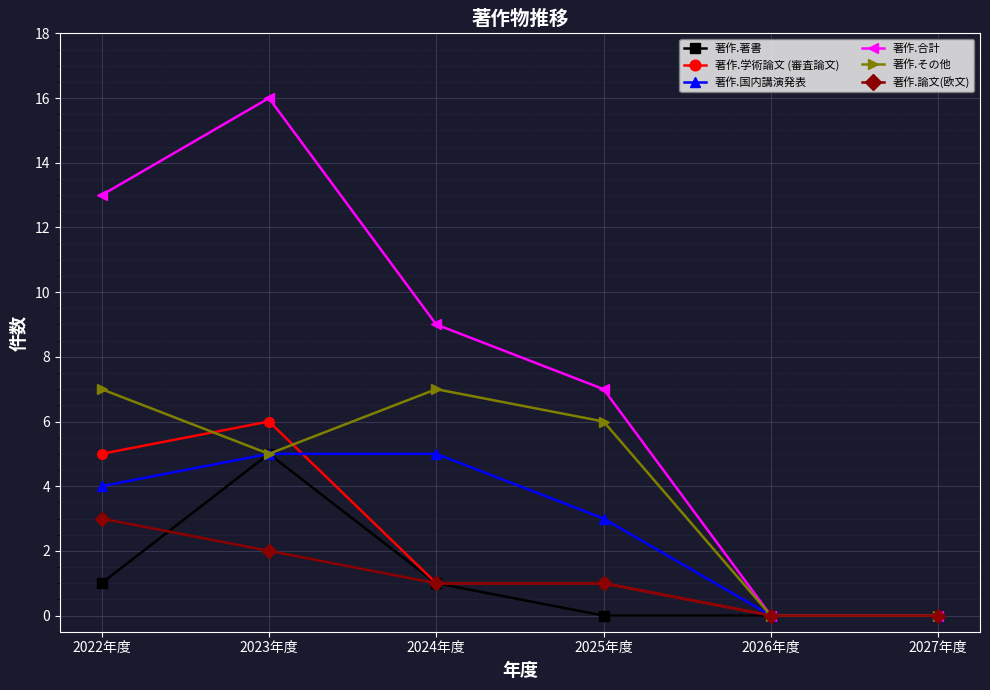

What is the difference between the maximum and minimum values in the 著作.その他 series?

7